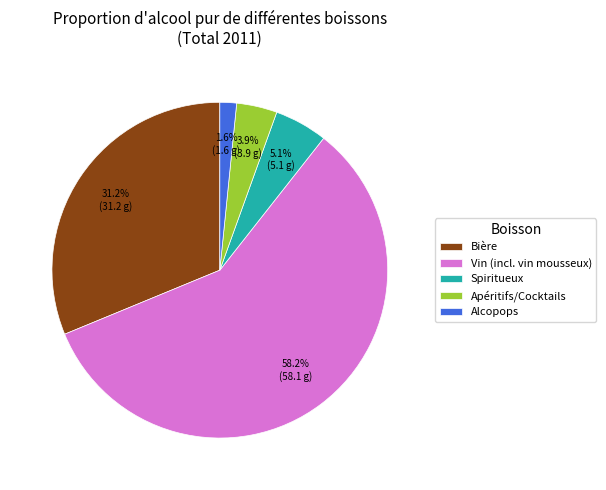

Count the number of slices in the pie.

5